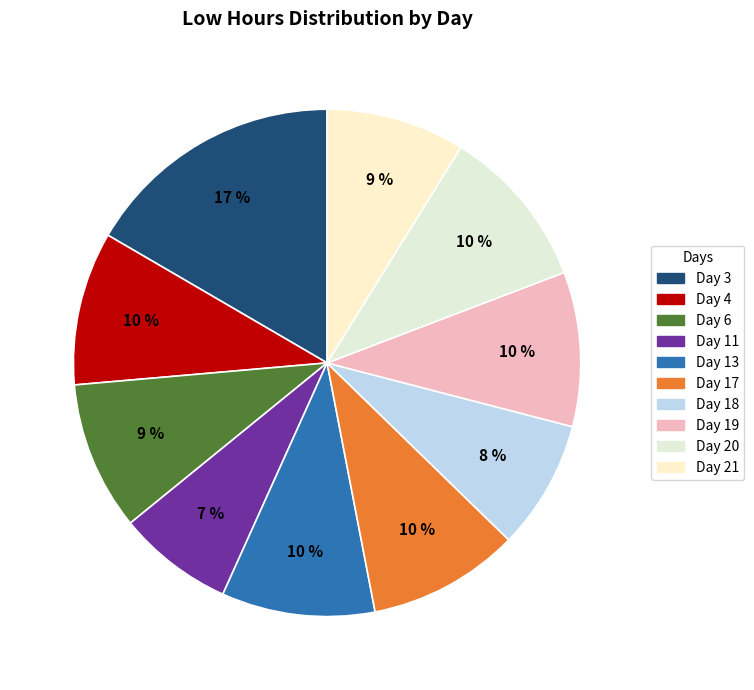

How many slices are in this pie chart?

10